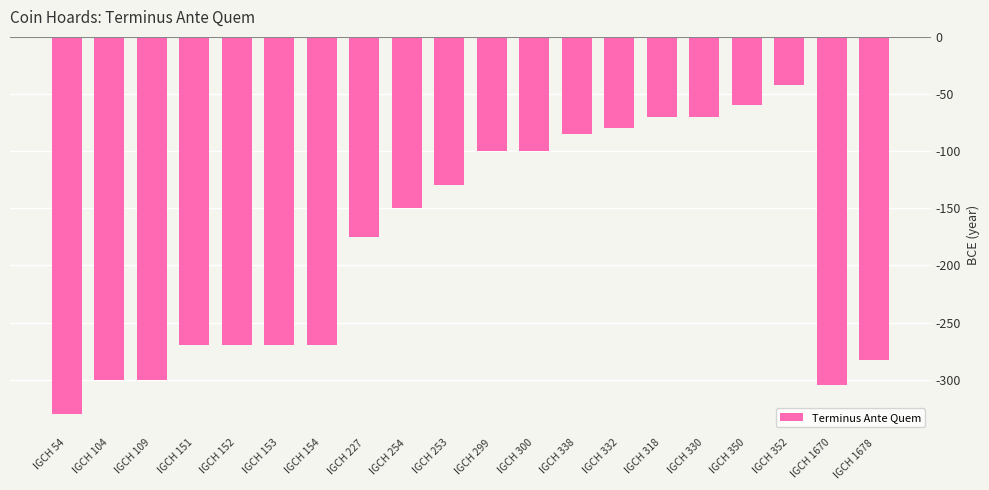

Between IGCH 1678 and IGCH 338, which is larger?

IGCH 338